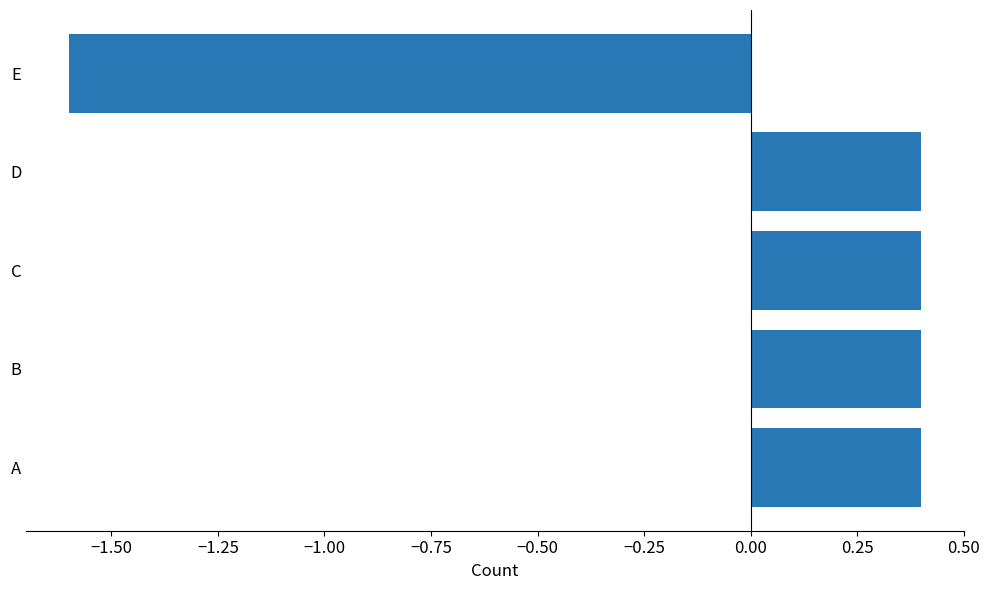

Read the value at C.

0.4